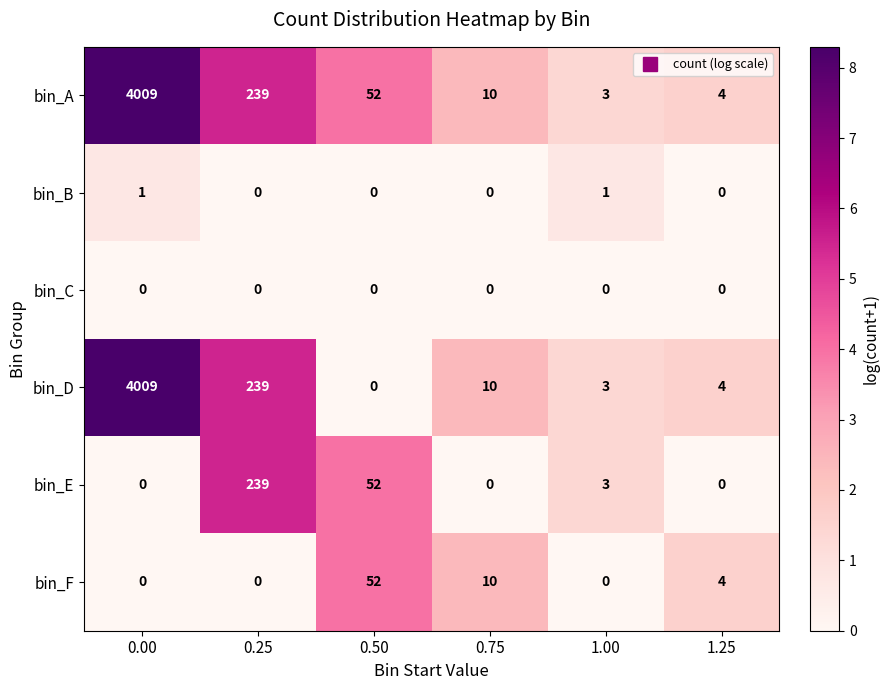

What is the maximum value shown in the chart?

4009